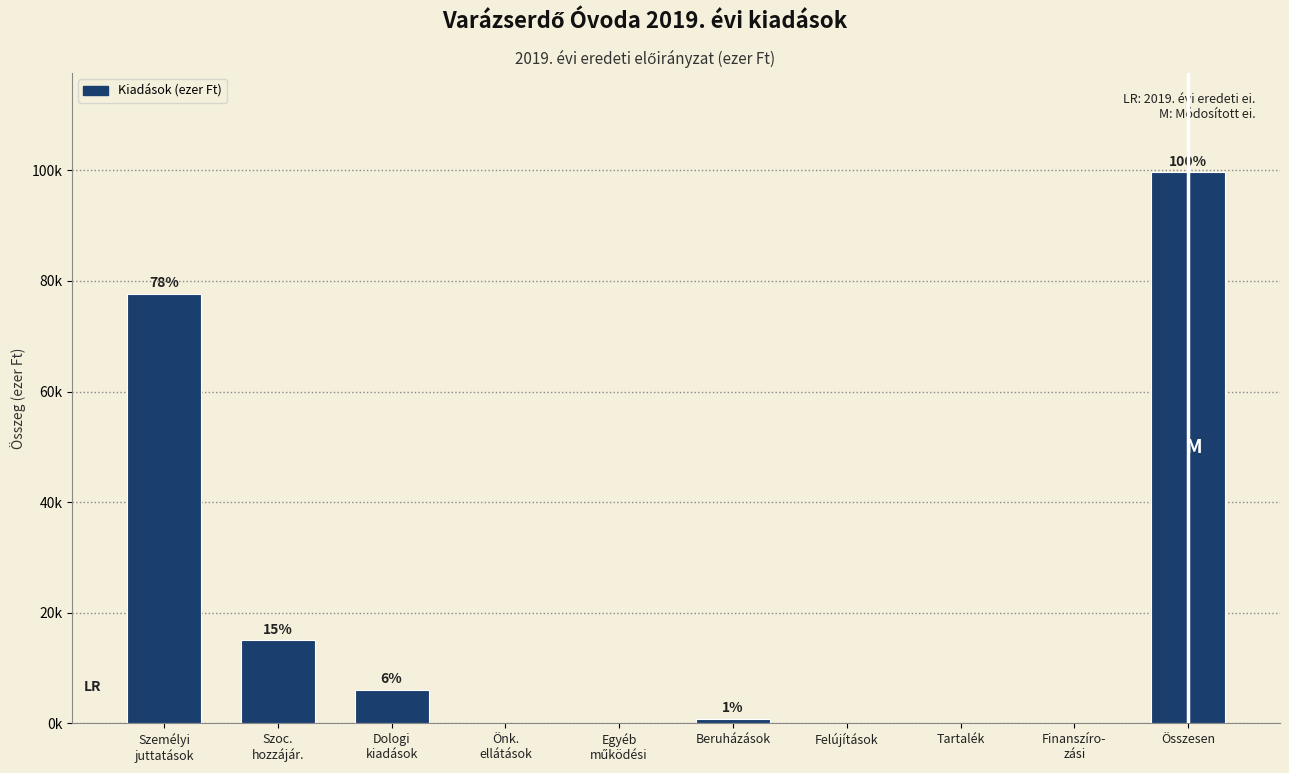

At which category does the chart reach its peak across all series?

Összesen